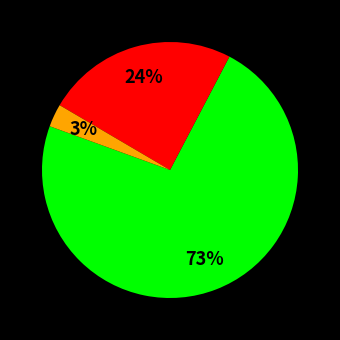

Is there a majority slice in this chart?

Yes